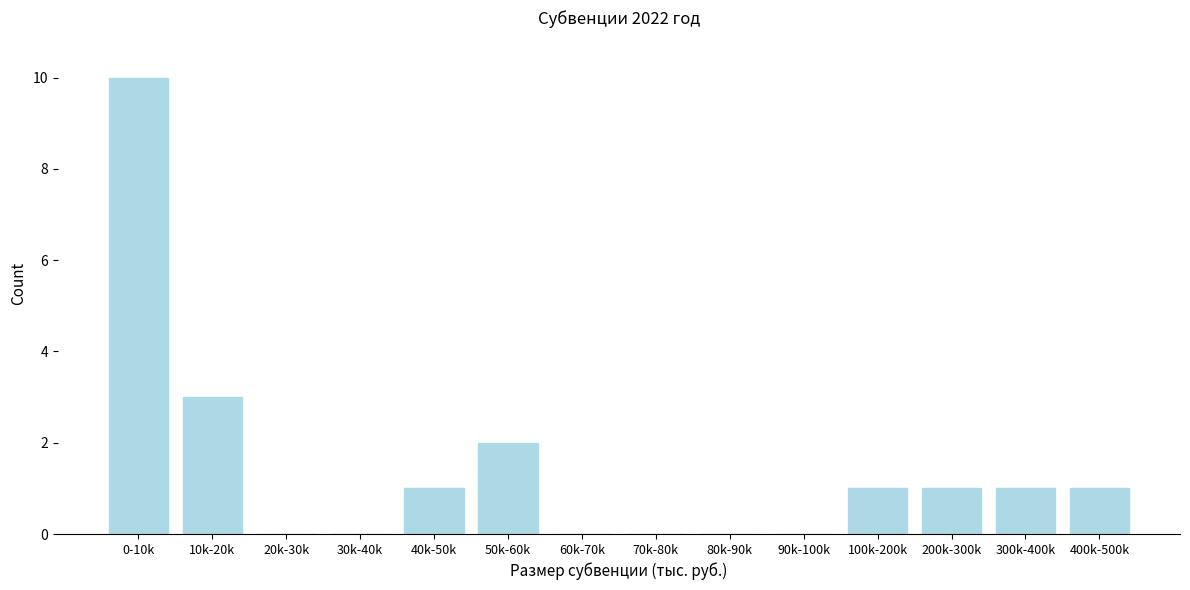

Reading left to right, what are all the values shown in this chart?

0-10k=10	10k-20k=3	20k-30k=0	30k-40k=0	40k-50k=1	50k-60k=2	60k-70k=0	70k-80k=0	80k-90k=0	90k-100k=0	100k-200k=1	200k-300k=1	300k-400k=1	400k-500k=1